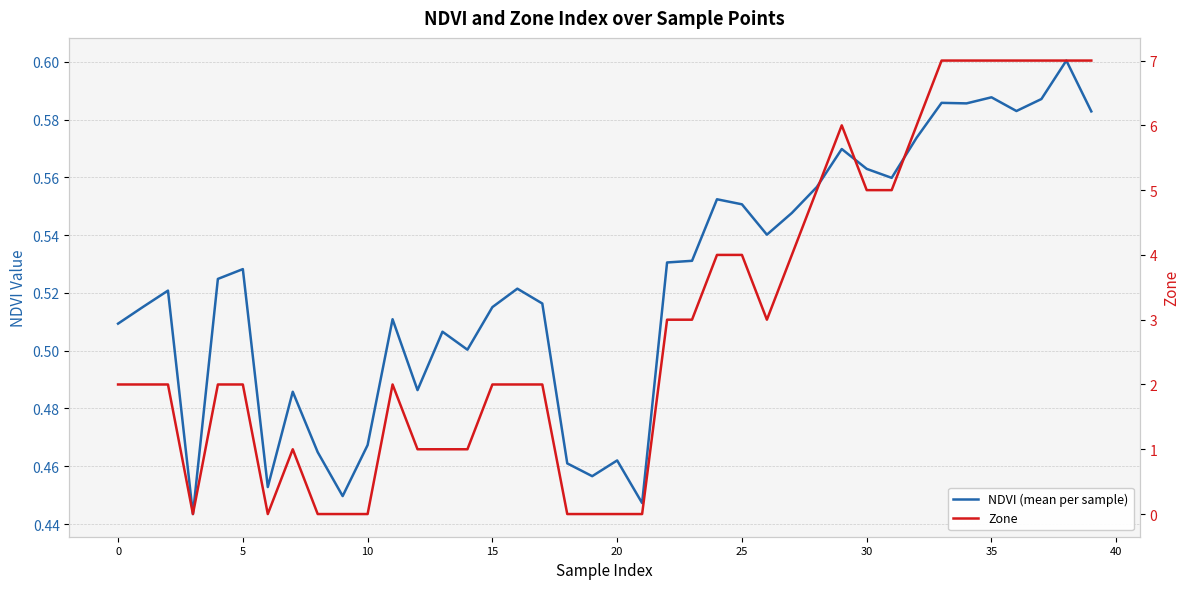

Which series has the largest range (max minus min)?

Zone